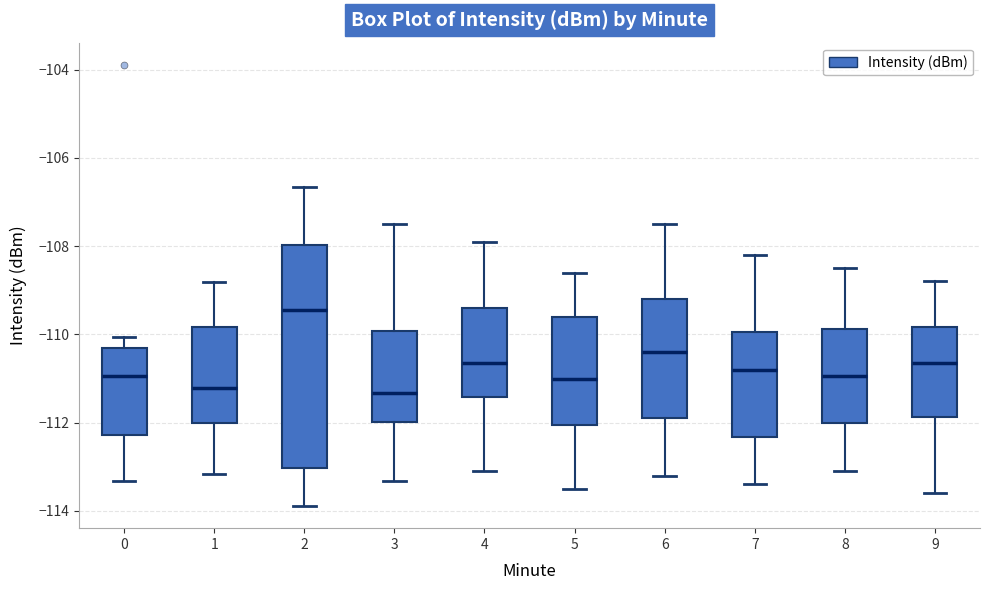

Which box has the highest median line?

2